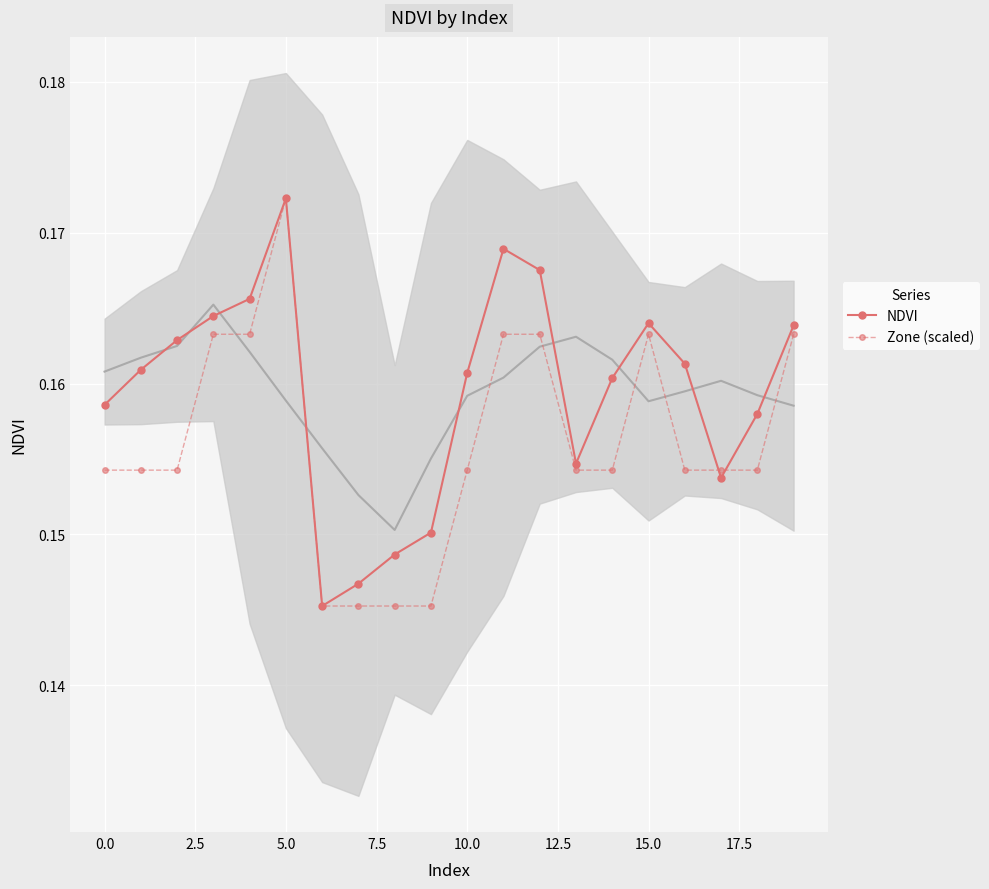

At 11, list the series in order from largest to smallest.

NDVI, Zone (scaled)